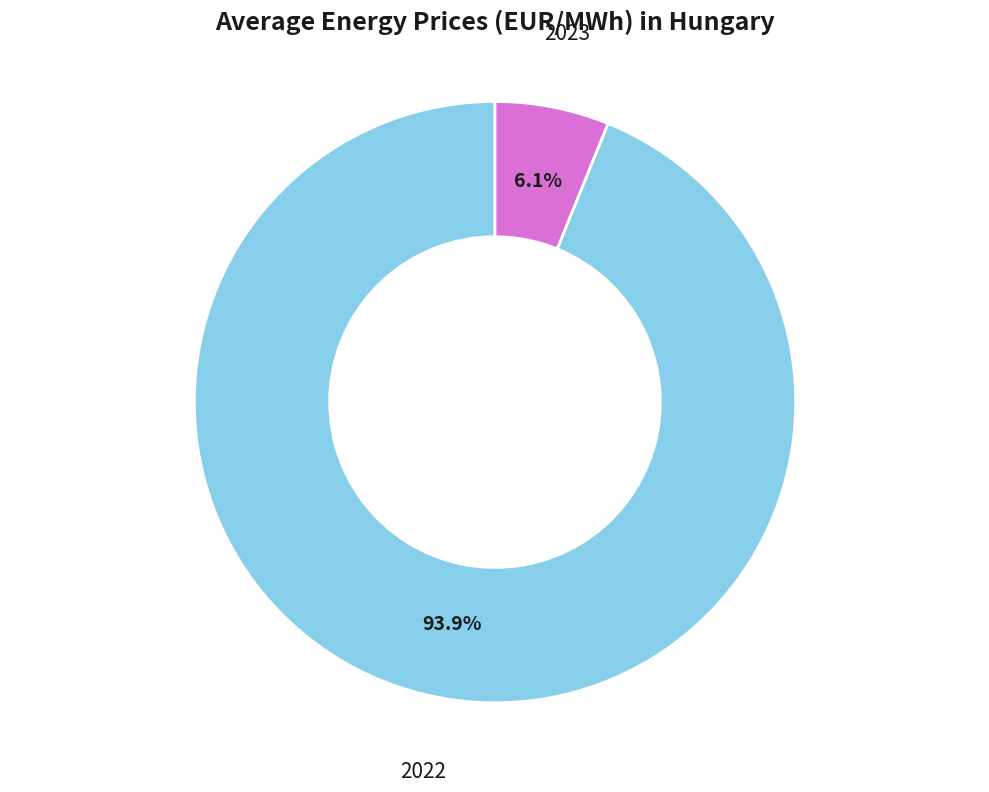

The 2023 slice represents 15% of the pie. True or false?

False